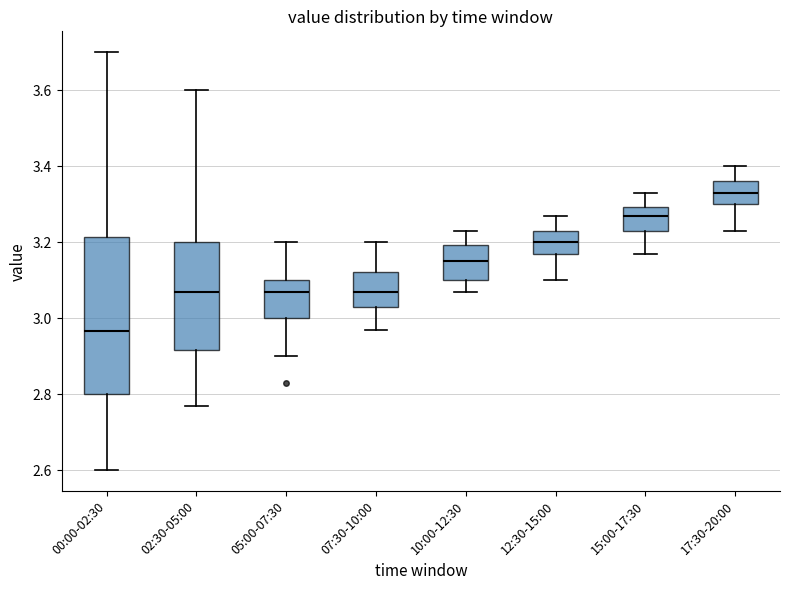

Reading left to right, transcribe this box plot: for each box, give where its median line is, the range the box spans, and where its two whiskers end, as read against the y-axis. The values are not printed on the chart, so give them approximately, as read against the axis.

00:00-02:30: median 2.96, box 2.80 to 3.22, whiskers 2.60 to 3.70
02:30-05:00: median 3.08, box 2.92 to 3.20, whiskers 2.78 to 3.60
05:00-07:30: median 3.08, box 3.00 to 3.10, whiskers 2.90 to 3.20
07:30-10:00: median 3.08, box 3.04 to 3.12, whiskers 2.98 to 3.20
10:00-12:30: median 3.16, box 3.10 to 3.20, whiskers 3.08 to 3.24
12:30-15:00: median 3.20, box 3.18 to 3.24, whiskers 3.10 to 3.28
15:00-17:30: median 3.28, box 3.24 to 3.30, whiskers 3.18 to 3.34
17:30-20:00: median 3.34, box 3.30 to 3.36, whiskers 3.24 to 3.40